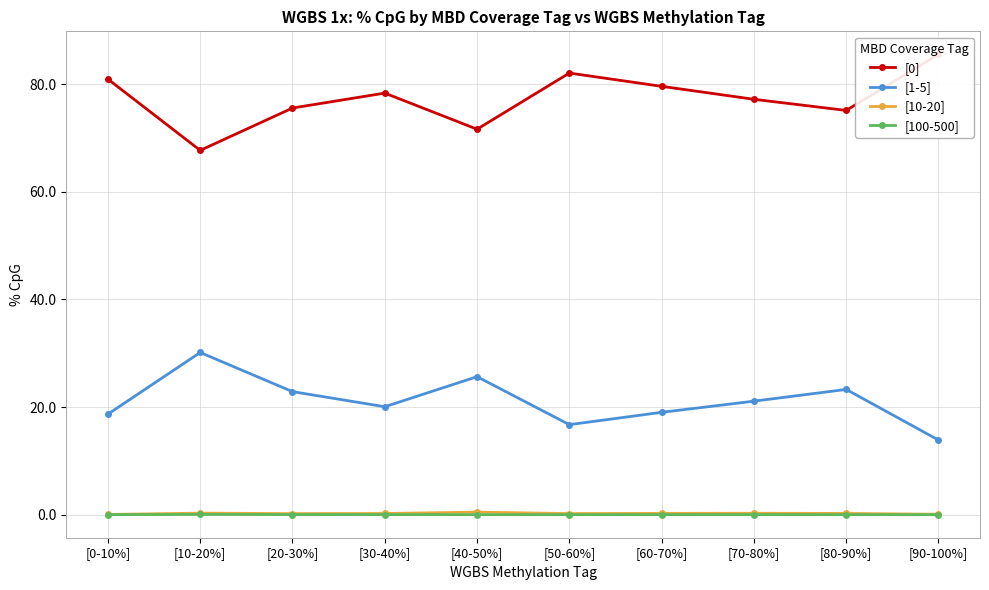

Count the number of categories in the chart.

10